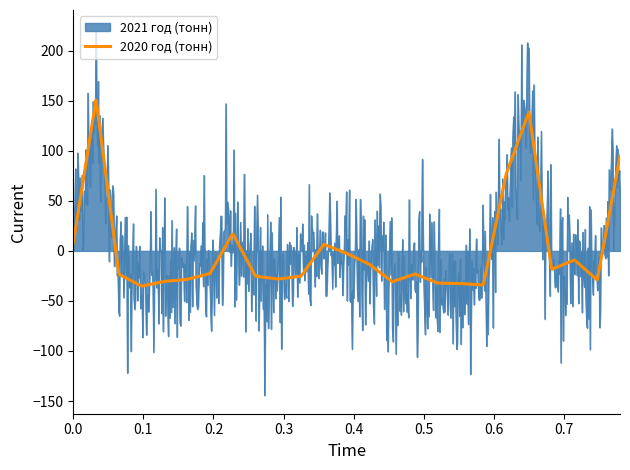

List the series in order of their peak value, highest first.

2021 год (тонн), 2020 год (тонн)